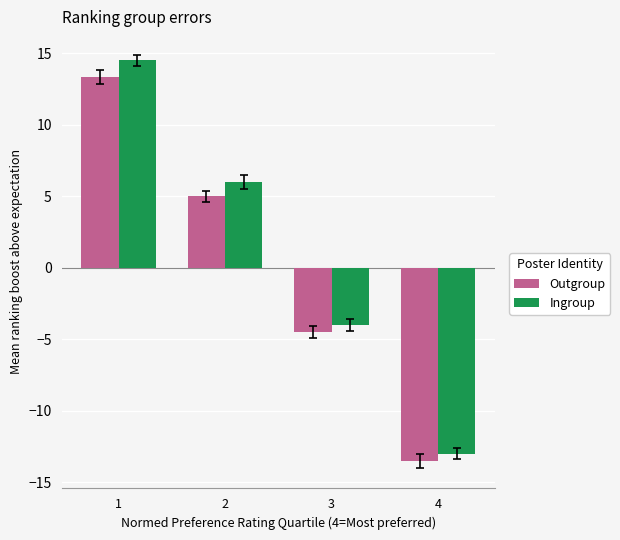

What is the difference between the Outgroup values at 4 and 3?

9.0